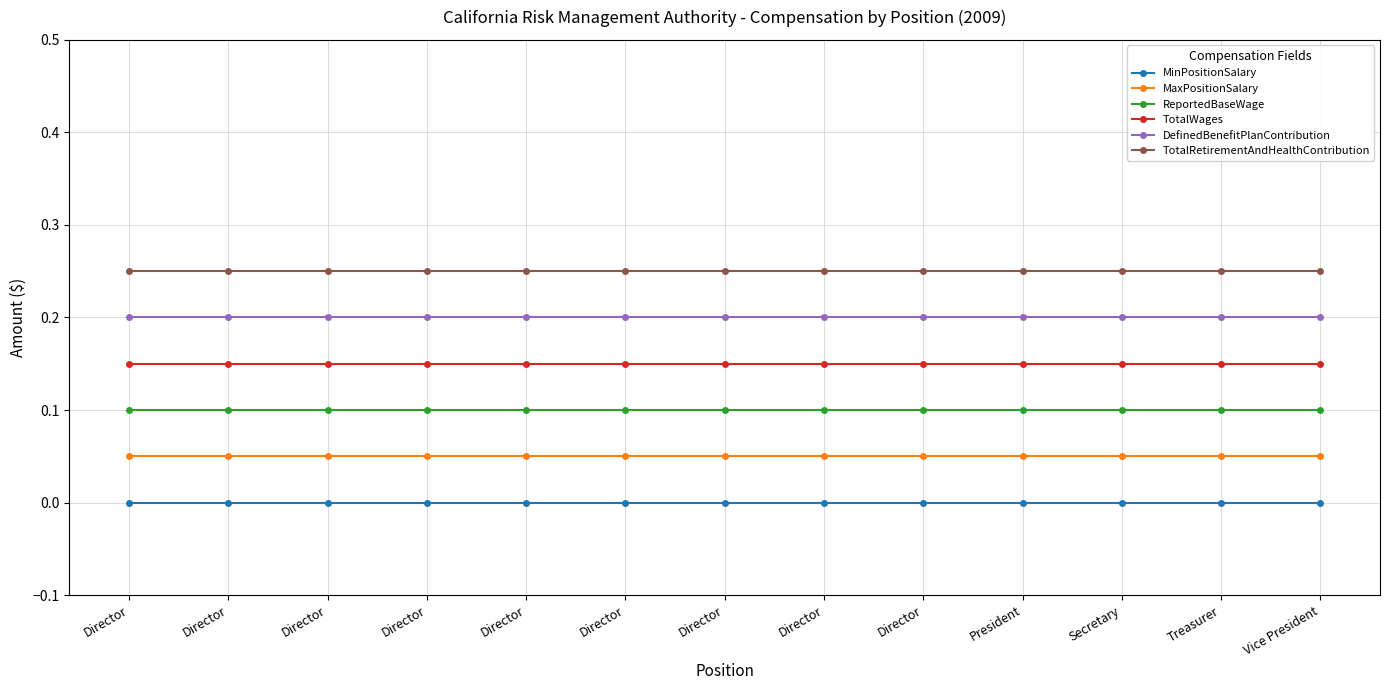

True or false: ReportedBaseWage and MinPositionSalary intersect in this chart.

False